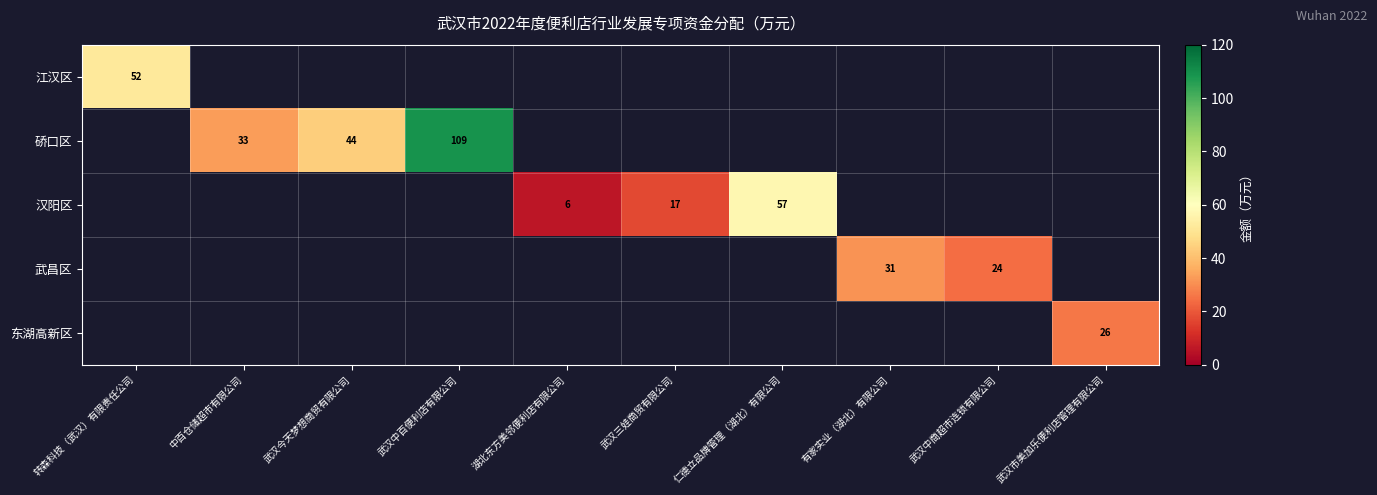

What is the minimum value shown in the chart?

6.0